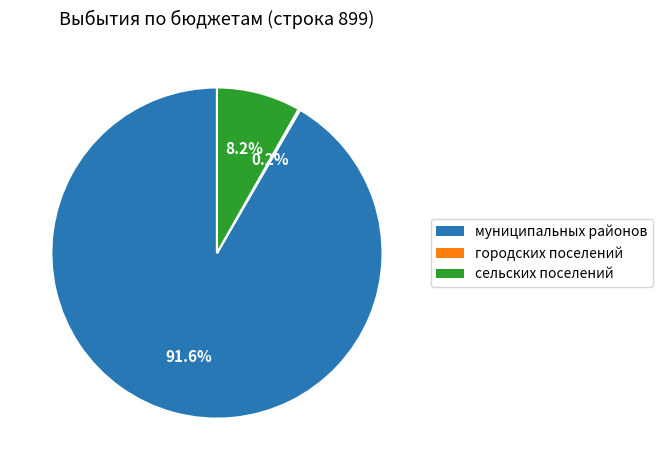

What percentage is NOT represented by сельских поселений?

91.8%